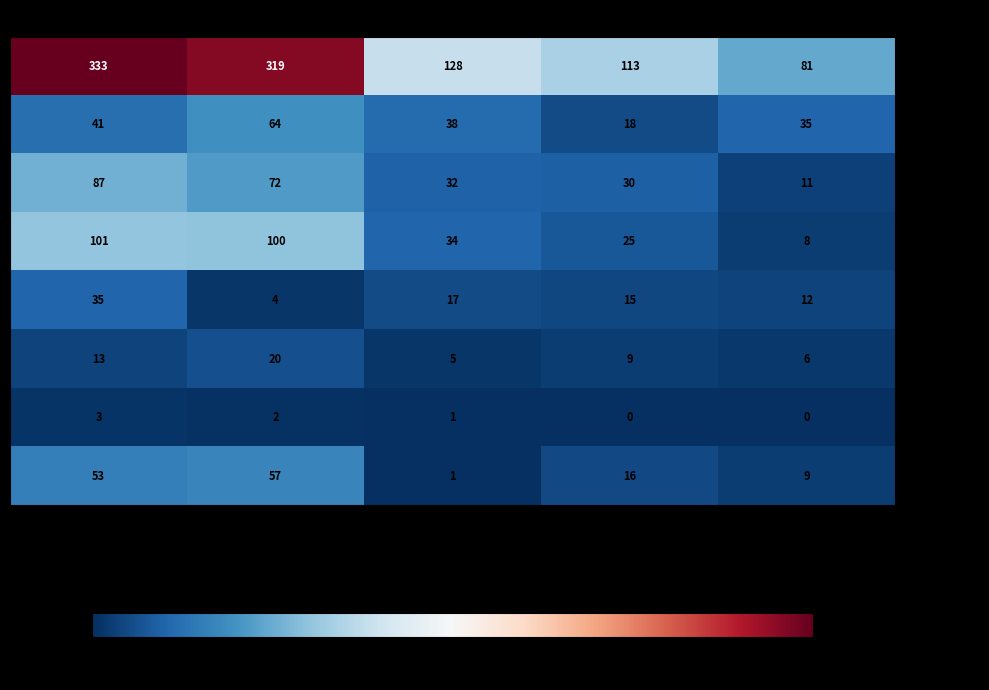

What is the sum of all Type BA values?

268